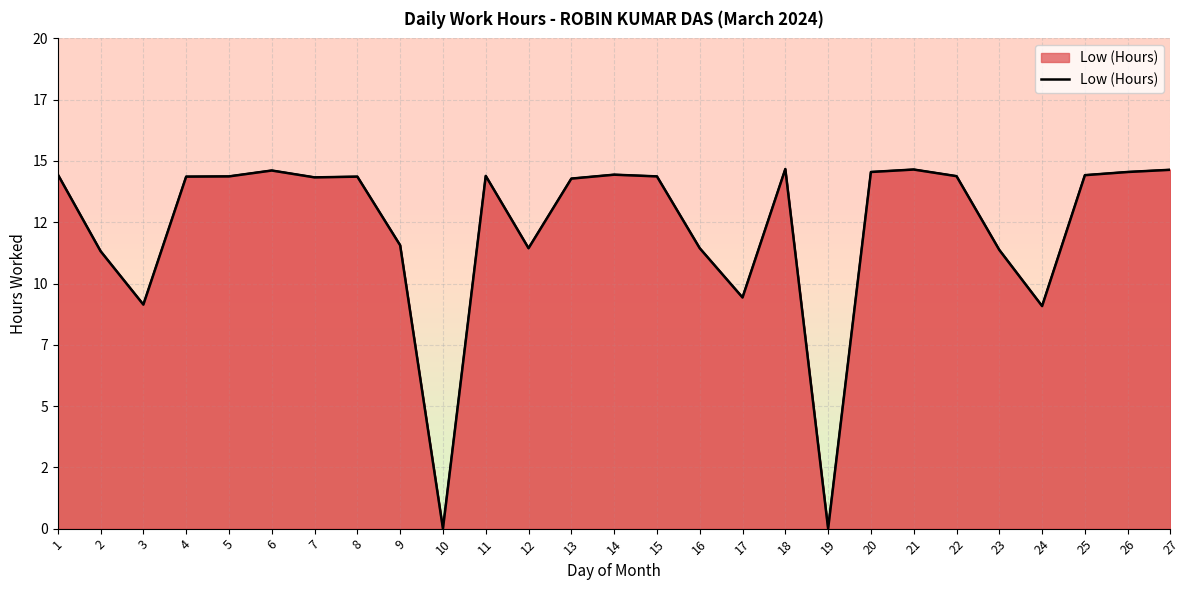

List the labels in order of value, smallest first.

10, 19, 24, 3, 17, 2, 23, 12, 16, 9, 13, 7, 4, 8, 5, 15, 22, 11, 25, 14, 1, 20, 26, 6, 27, 21, 18